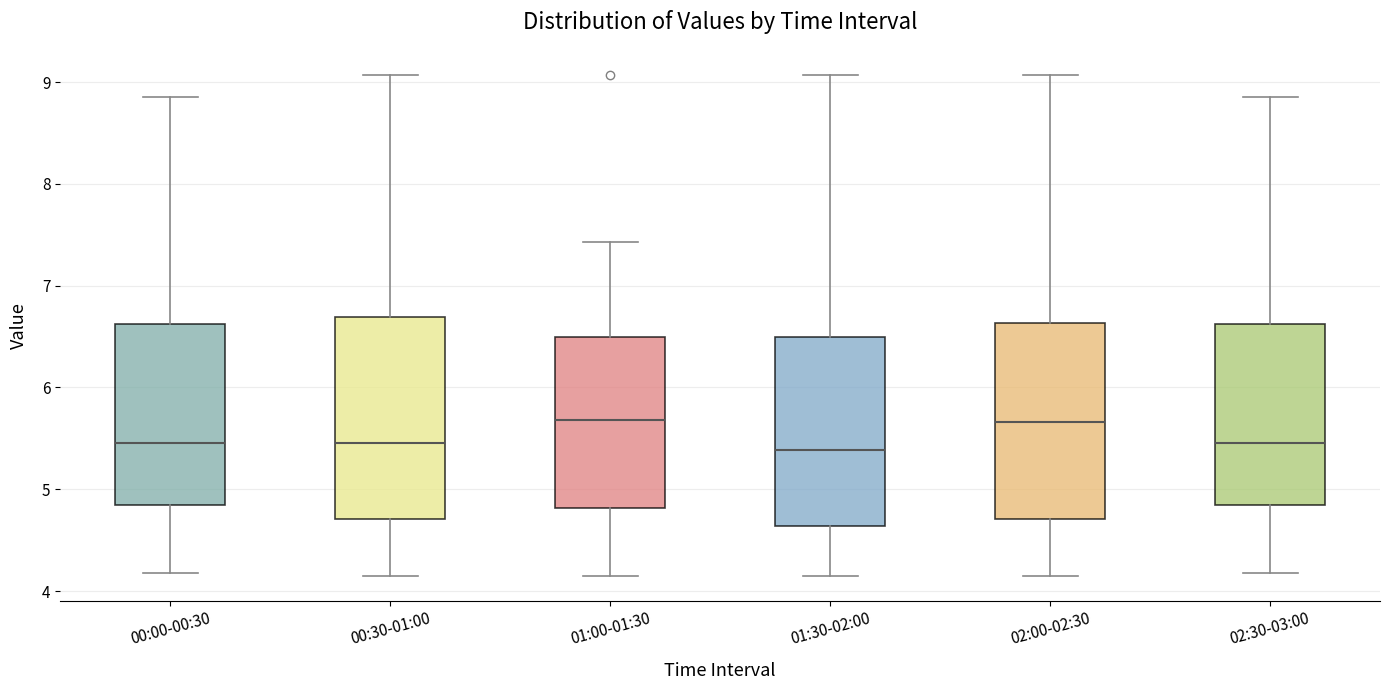

Where does the upper whisker of the box for 00:30-01:00 end on the y-axis? The values are not printed on the chart, so give them approximately, as read against the axis.

9.1